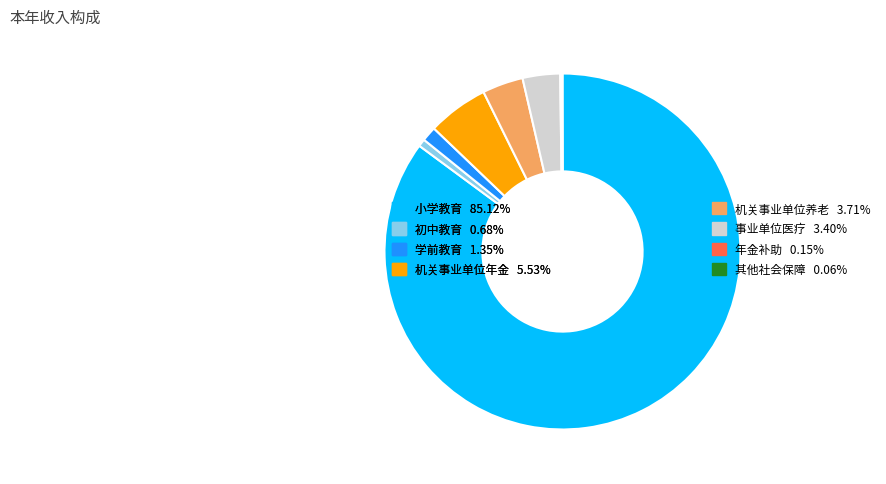

Does 小学教育 85.12% account for over 50% of the chart?

Yes